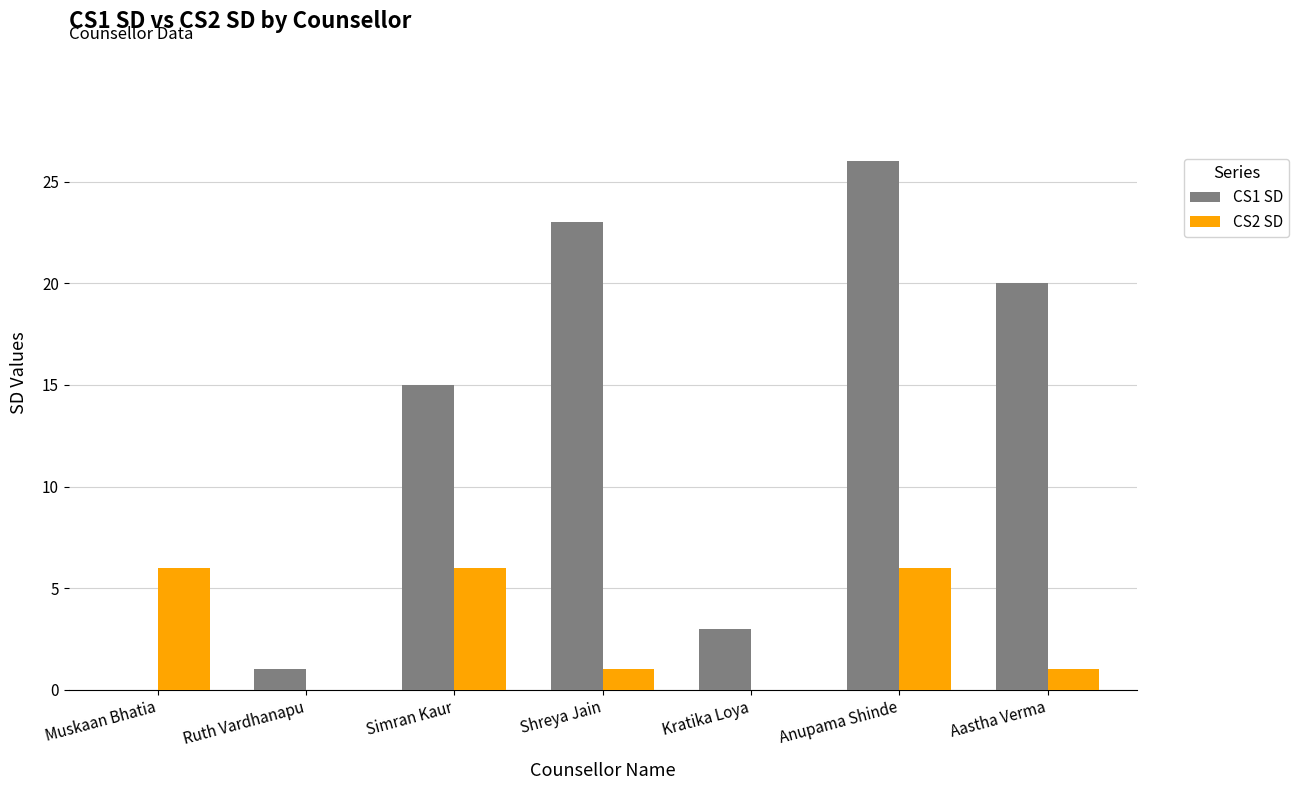

True or false: CS1 SD has a value of 3 at Kratika Loya.

True